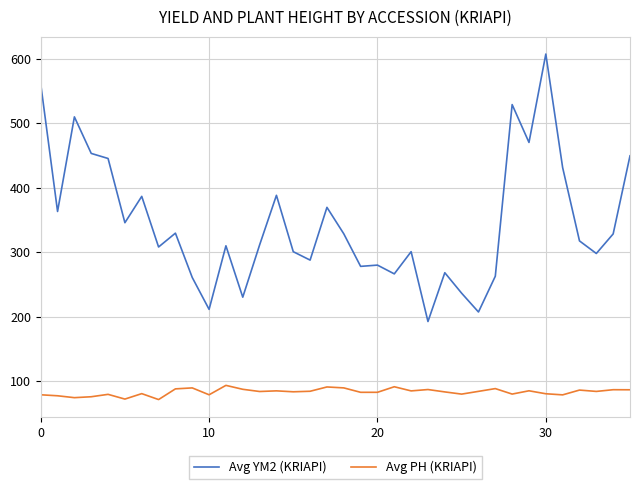

What is the minimum value for Avg YM2 (KRIAPI)?

192.5